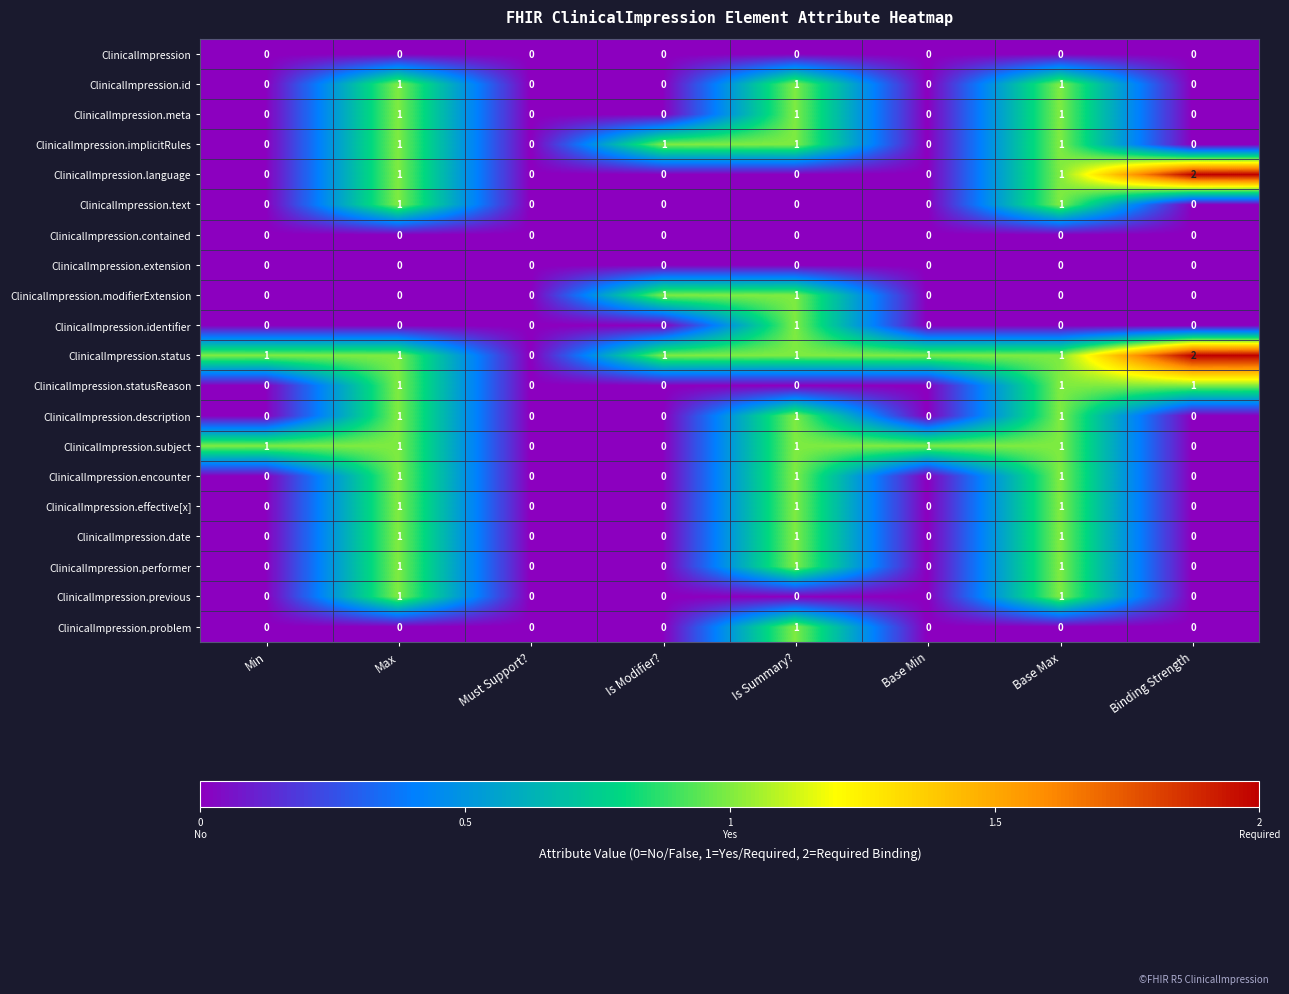

How many ClinicalImpression.identifier values are between 0 and 1?

8